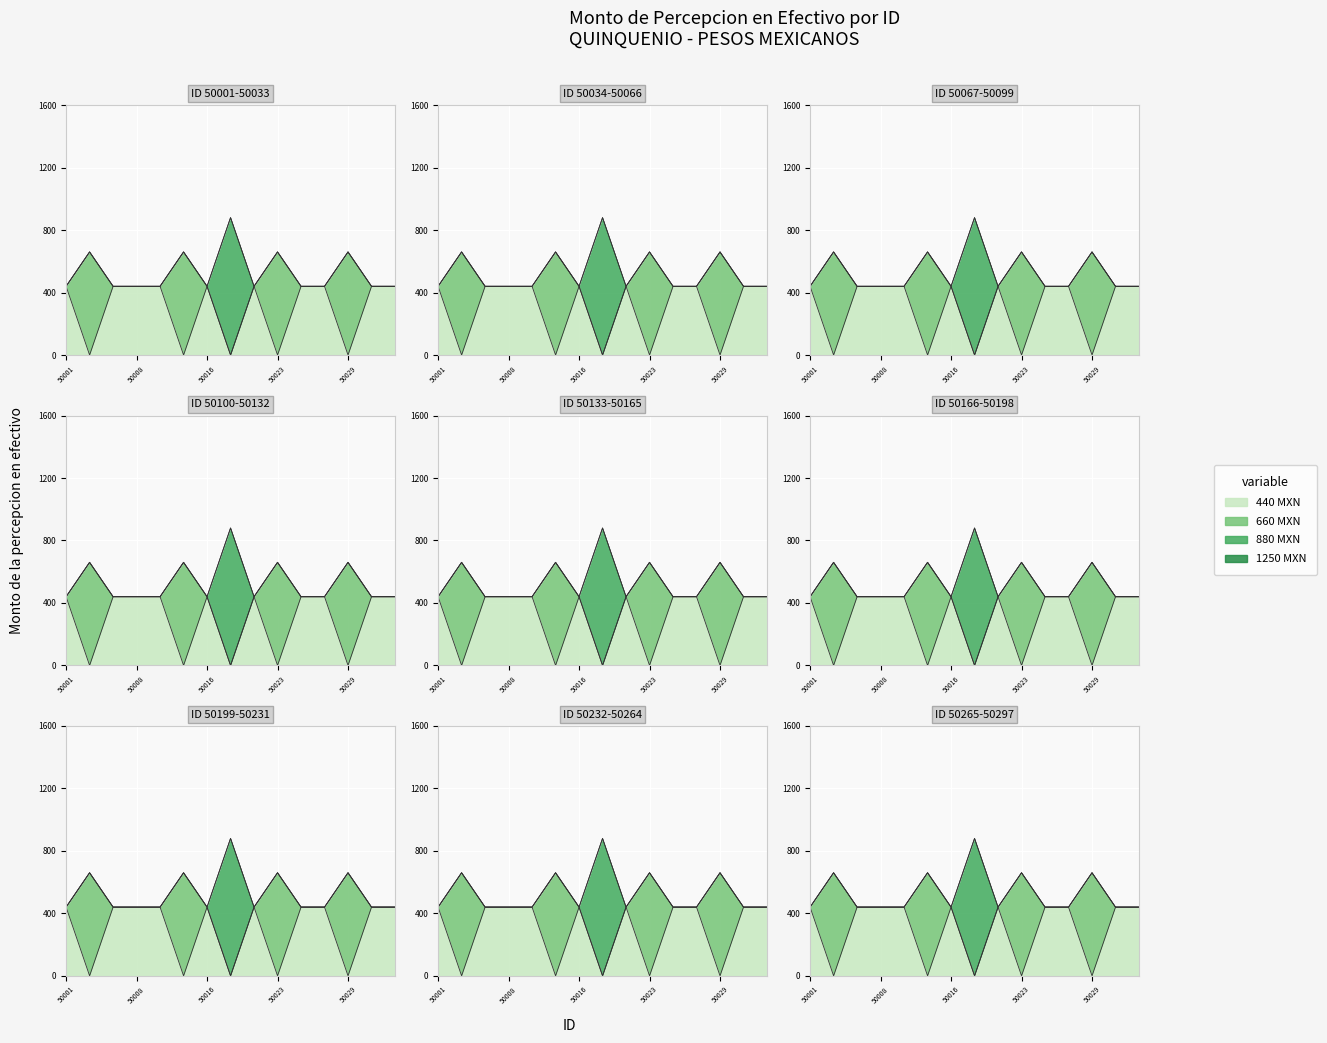

Between 50013 and 50029, which is larger?

50013